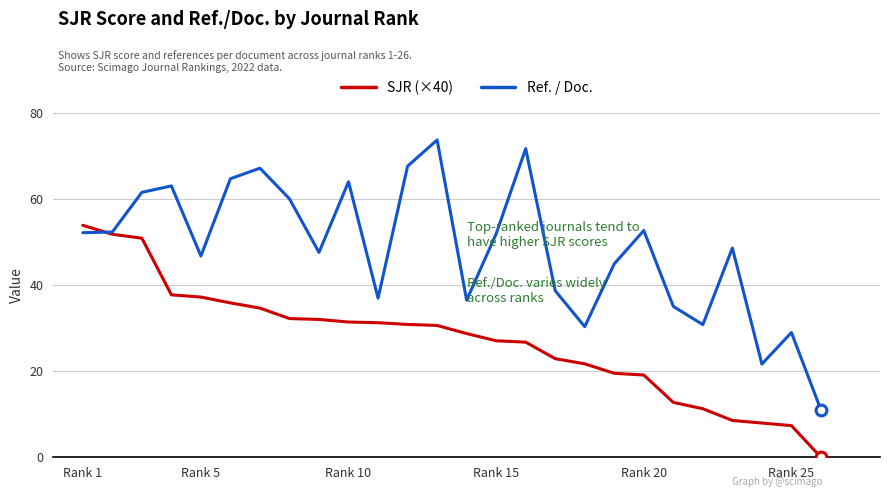

Which series has the widest spread of values?

Ref. / Doc.